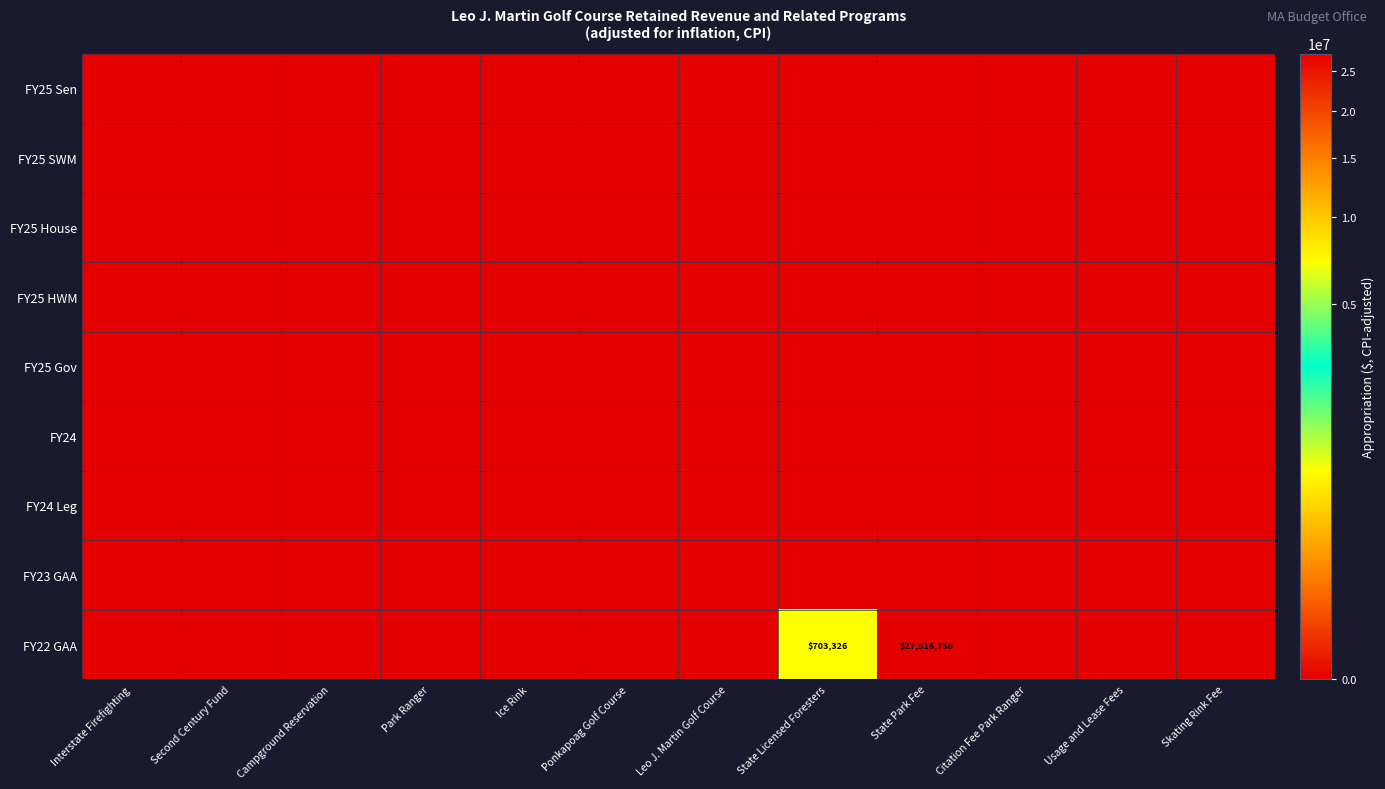

The value of FY22 GAA at State Licensed Foresters is 703326. True or false?

True